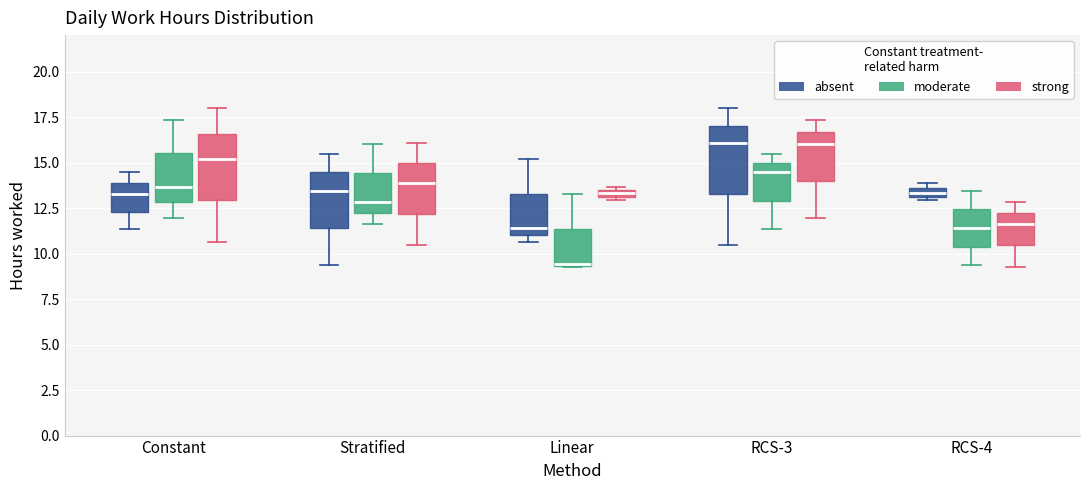

Where does the lower whisker of the box for Stratified (strong) end on the y-axis? The values are not printed on the chart, so give them approximately, as read against the axis.

10.5